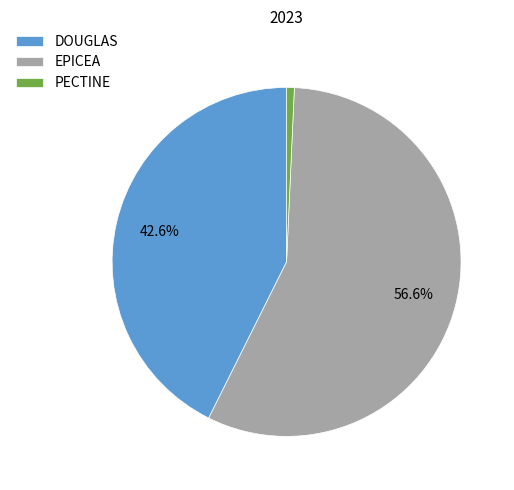

To the nearest percent, what is the average slice percentage?

33%